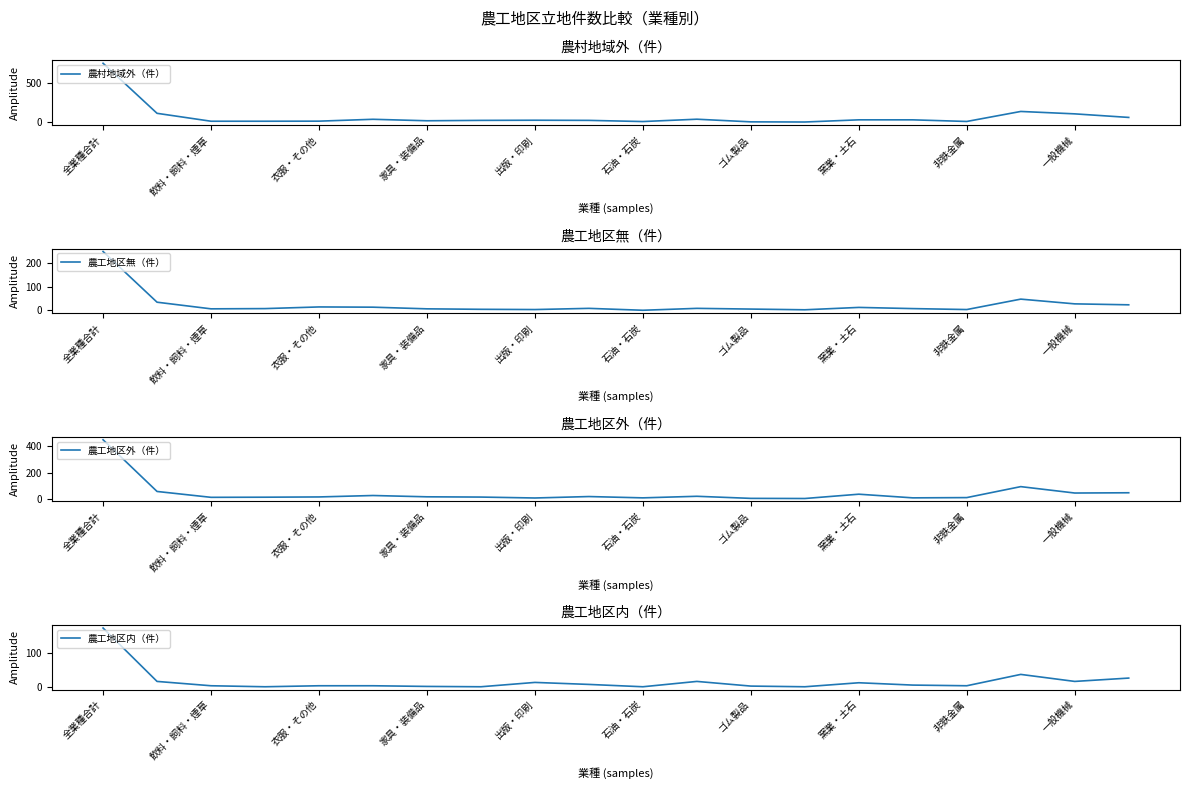

True or false: 農工地区内（件） and 農村地域外（件） intersect in this chart.

False